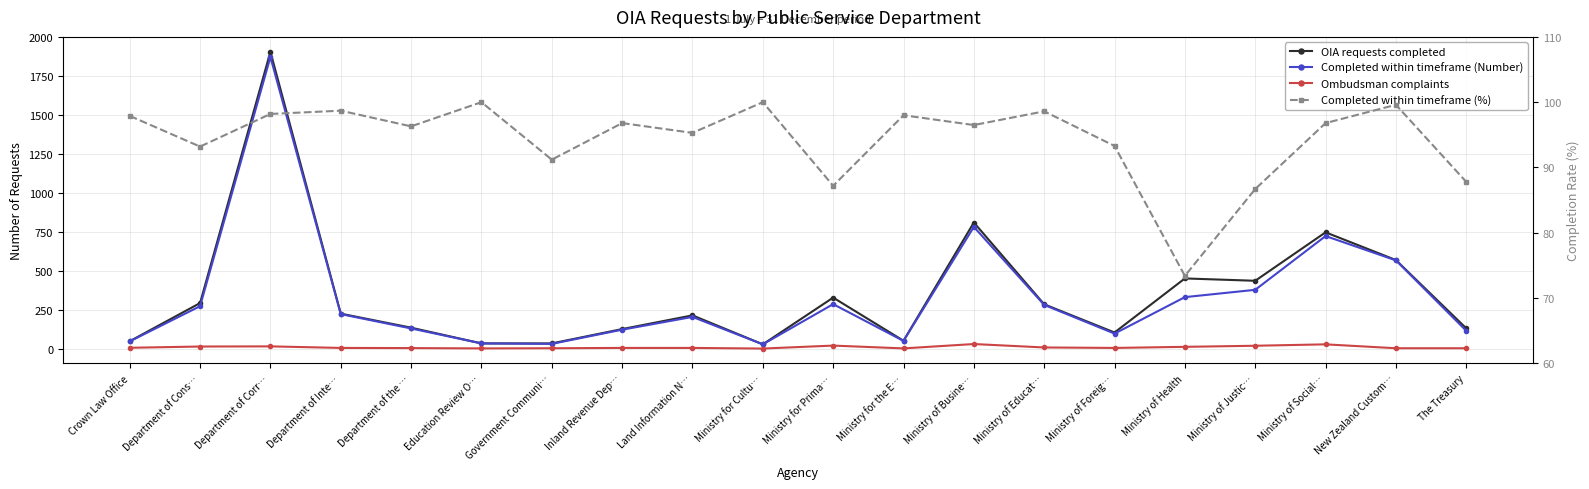

True or false: Completed within timeframe (%) and Ombudsman complaints intersect in this chart.

False